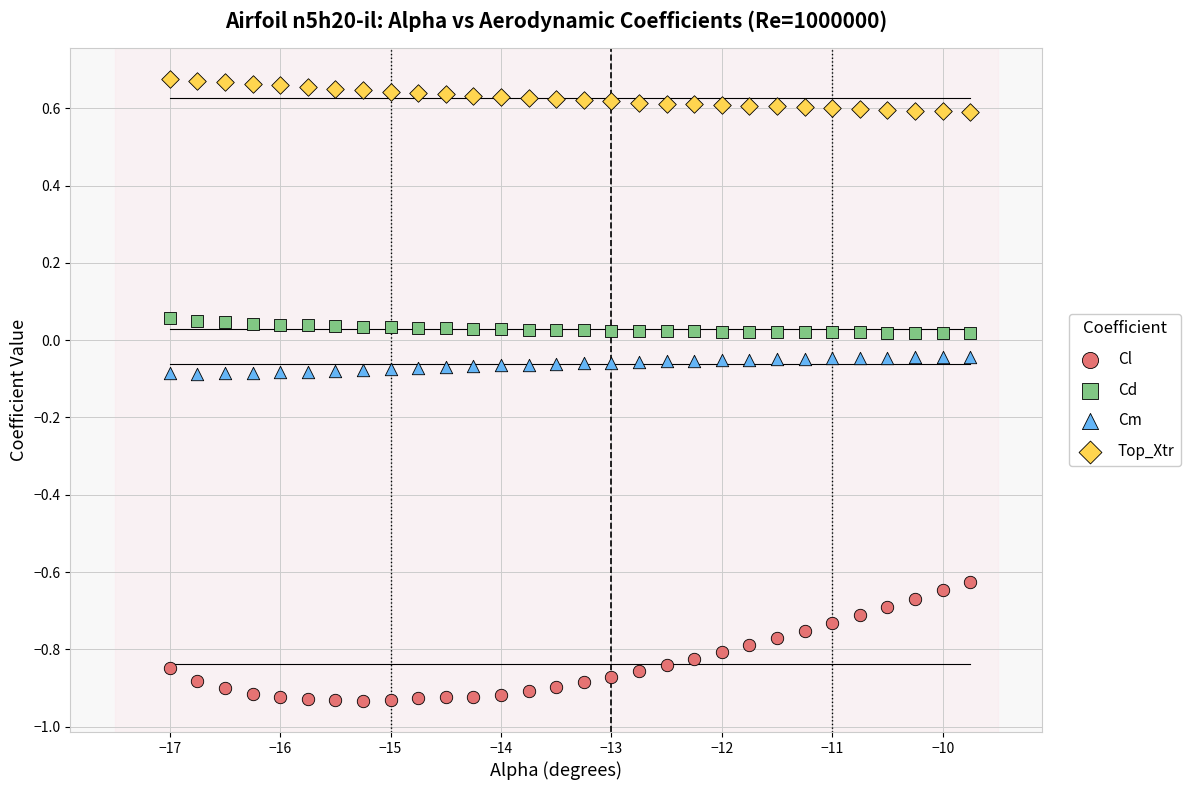

What are all the series names shown in the legend?

Cl, Cd, Cm, Top_Xtr